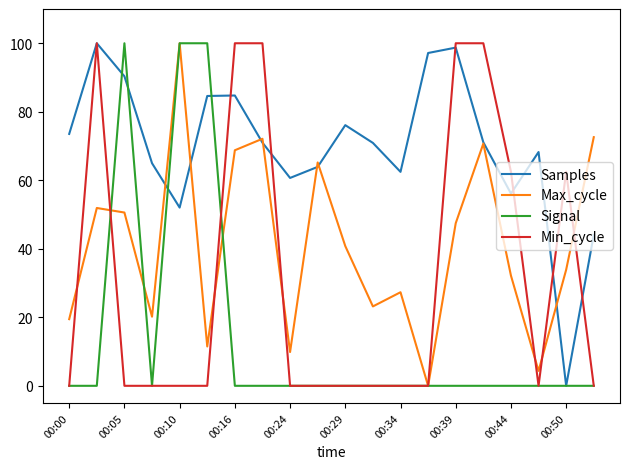

What is the average value of the Max_cycle series?

41.1